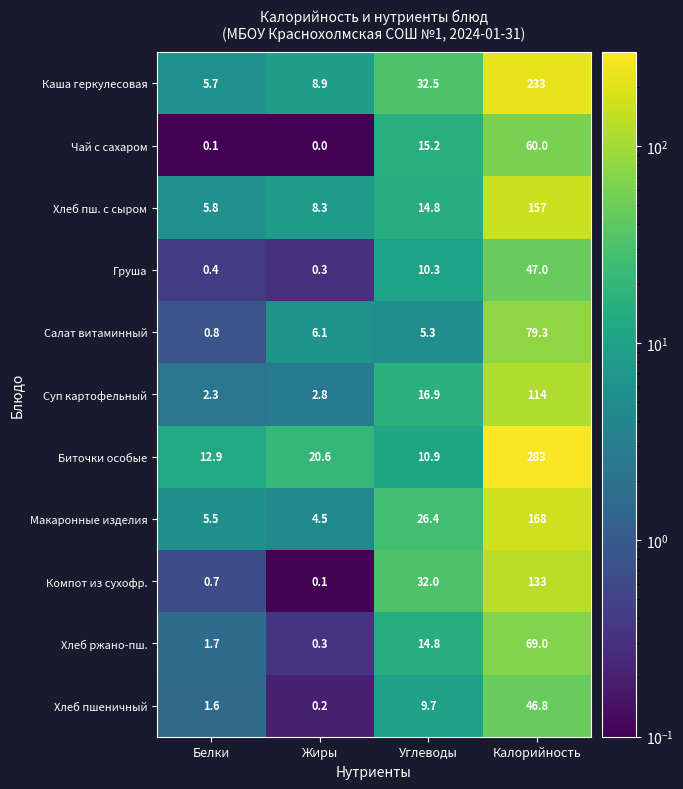

How many categories are shown in the chart?

4